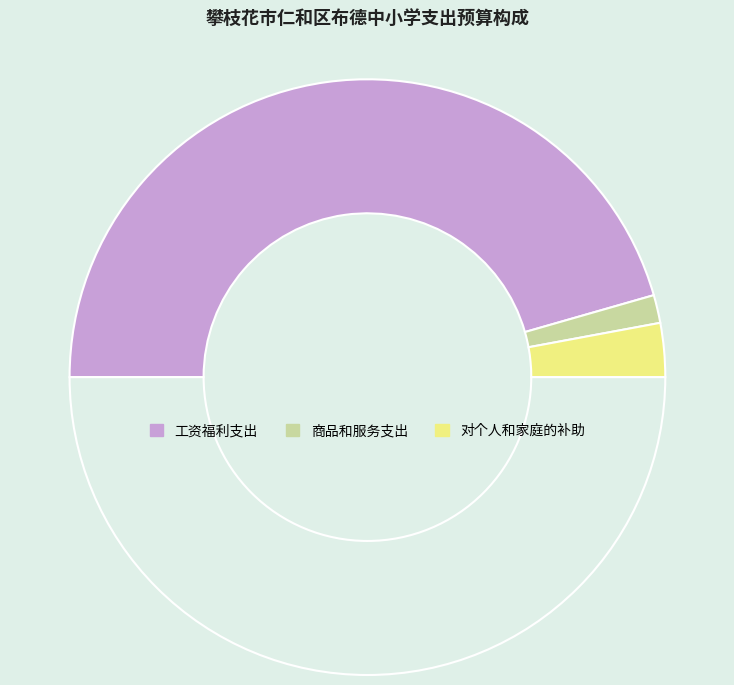

Count the number of slices in the pie.

4